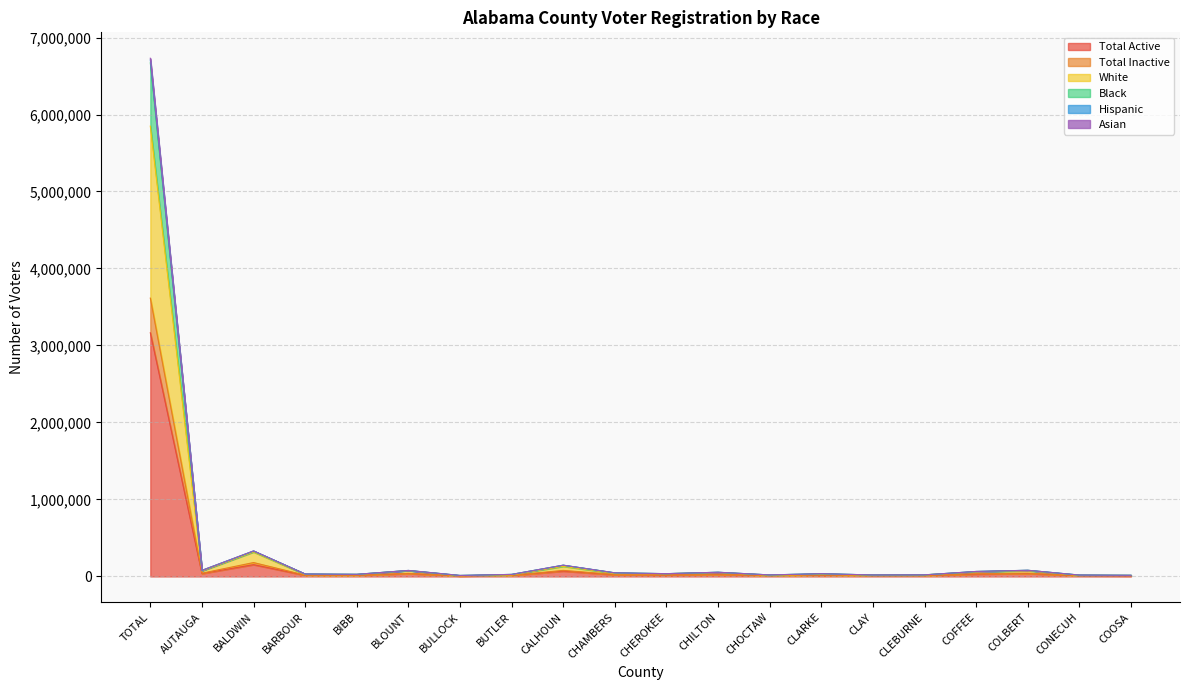

Which series has the widest spread of values?

Total Active